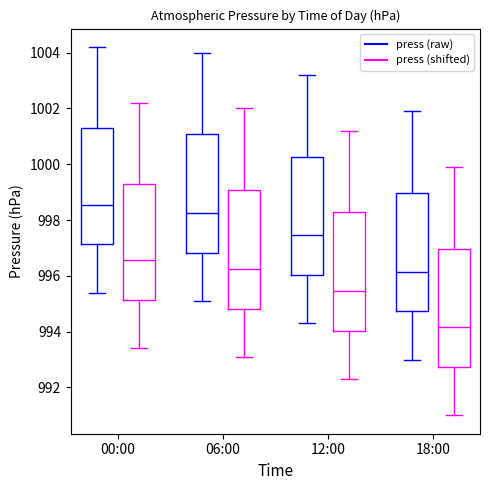

Reading left to right, read every box against the y-axis: the position of its median line, the range the box covers, and the ends of its whiskers. The values are not printed on the chart, so give them approximately, as read against the axis.

00:00 (press (raw)): median 998.6, box 997.2 to 1001.4, whiskers 995.4 to 1004.2
00:00 (press (shifted)): median 996.6, box 995.2 to 999.4, whiskers 993.4 to 1002.2
06:00 (press (raw)): median 998.2, box 996.8 to 1001.0, whiskers 995.2 to 1004.0
06:00 (press (shifted)): median 996.2, box 994.8 to 999.0, whiskers 993.2 to 1002.0
12:00 (press (raw)): median 997.4, box 996.0 to 1000.2, whiskers 994.4 to 1003.2
12:00 (press (shifted)): median 995.4, box 994.0 to 998.2, whiskers 992.4 to 1001.2
18:00 (press (raw)): median 996.2, box 994.8 to 999.0, whiskers 993.0 to 1002.0
18:00 (press (shifted)): median 994.2, box 992.8 to 997.0, whiskers 991.0 to 1000.0